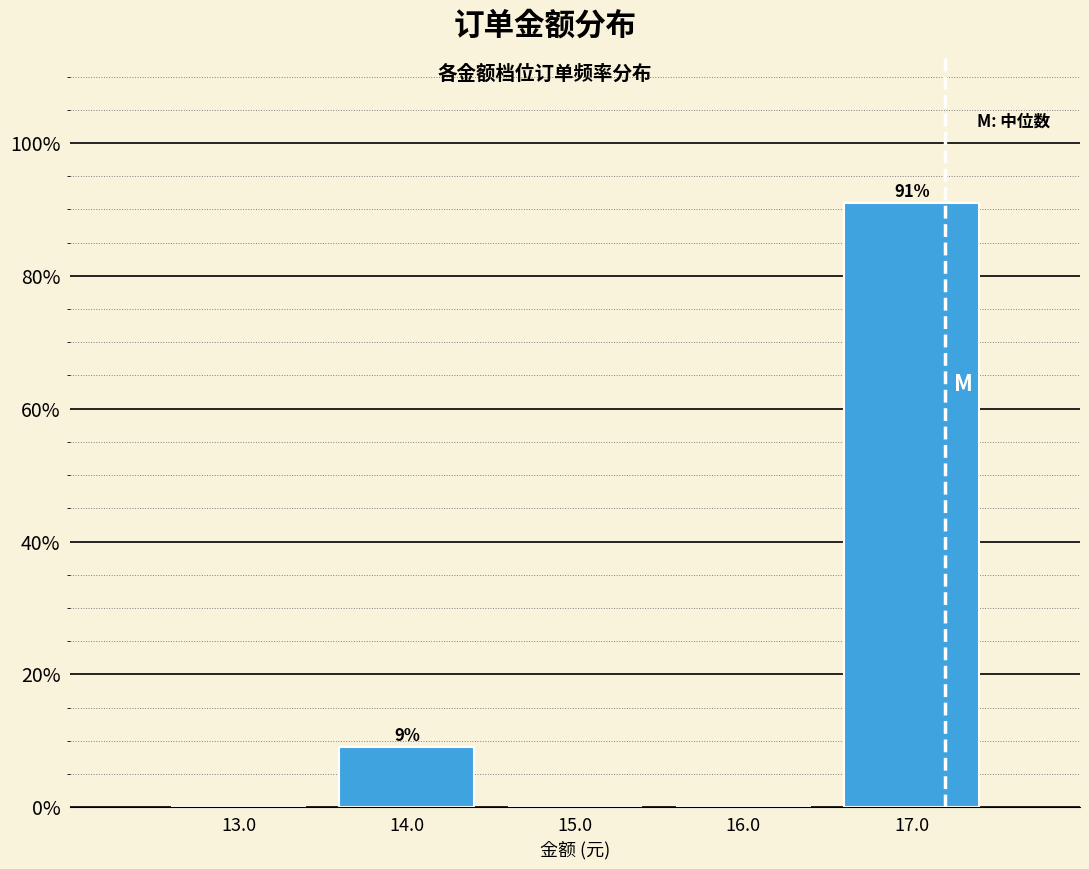

Over which range of the x-axis is the bar tallest?

16.5 to 17.5